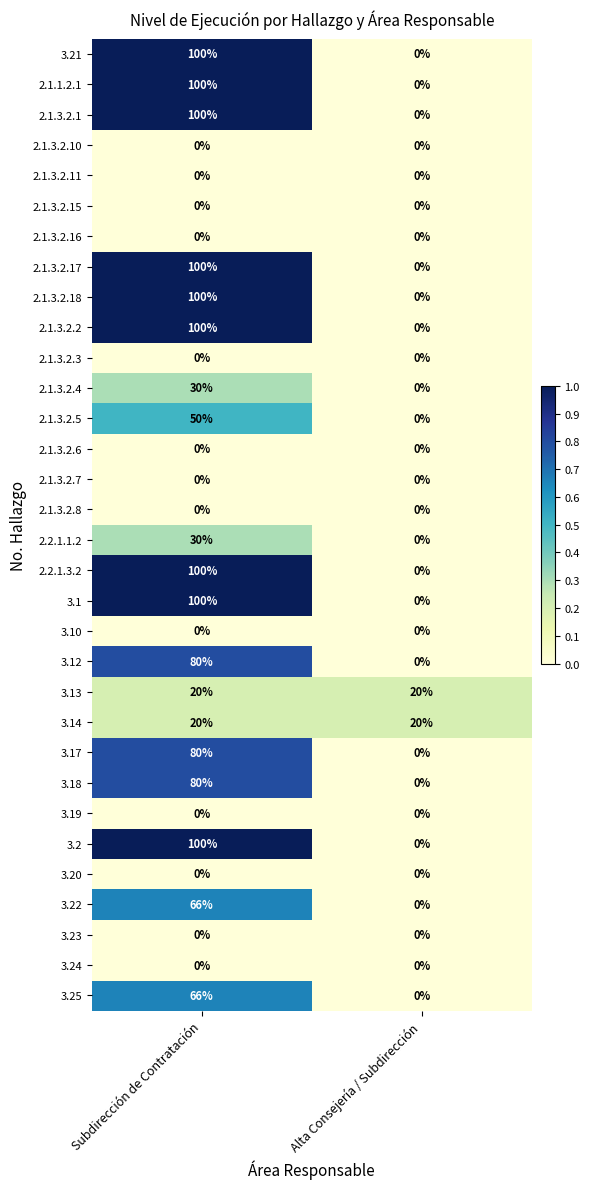

What is the total value across all series at Alta Consejería / Subdirección?

40